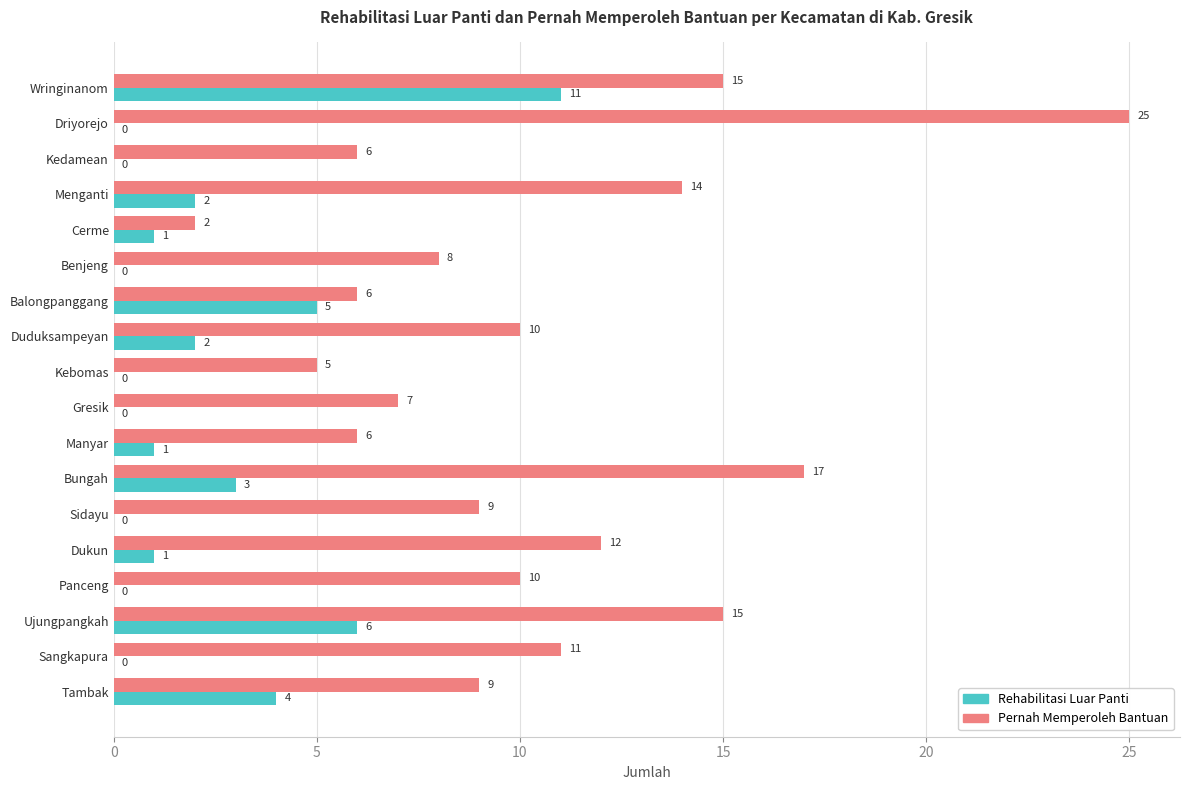

At which category is the sum across all series the highest?

Wringinanom